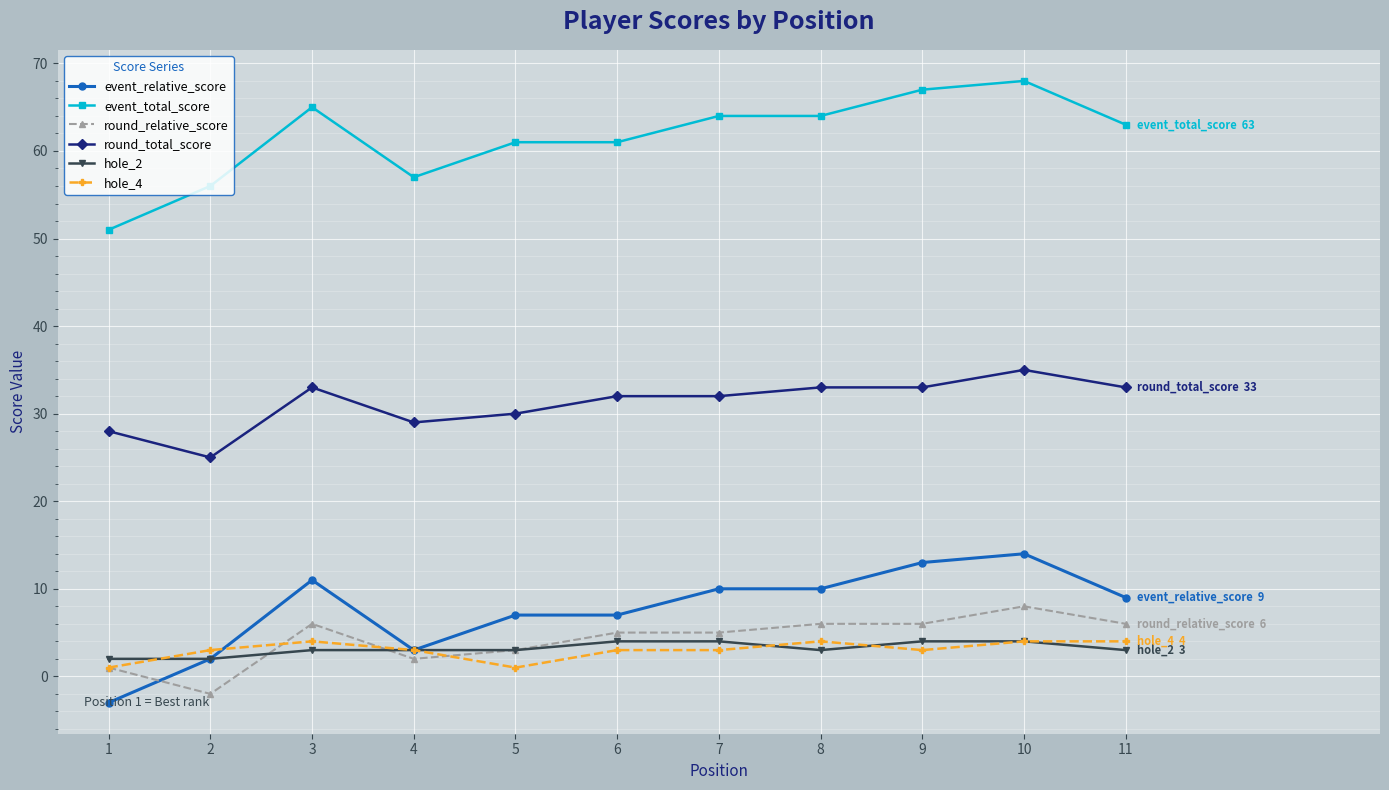

What is the maximum value shown in the chart?

68